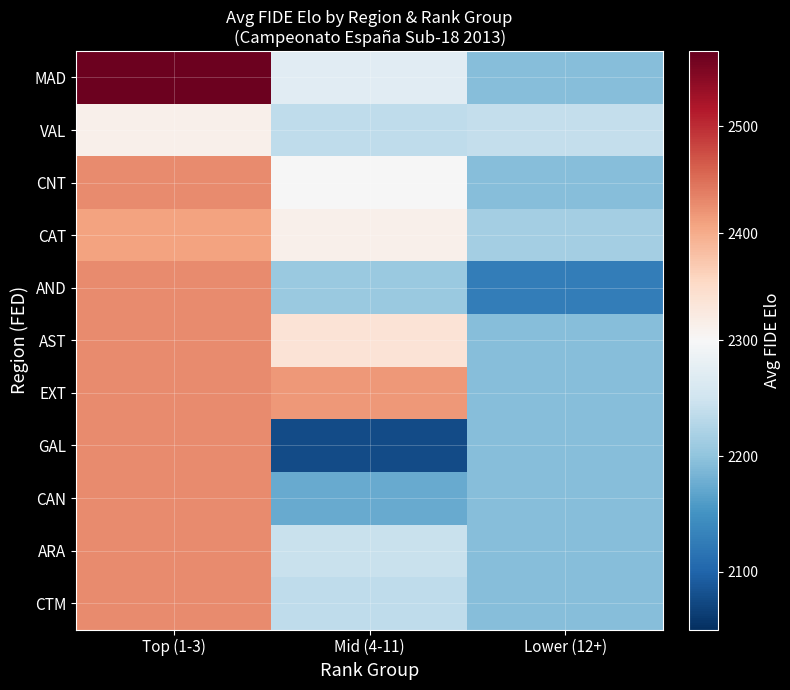

Reading right to left, transcribe all the data shown in this chart.

MAD: Lower (12+)=2194.3	Mid (4-11)=2271.0	Top (1-3)=2564.0
VAL: Lower (12+)=2240.0	Mid (4-11)=2236.5	Top (1-3)=2314.0
CNT: Lower (12+)=2194.3	Mid (4-11)=2299.0	Top (1-3)=2428.7
CAT: Lower (12+)=2216.0	Mid (4-11)=2313.5	Top (1-3)=2408.0
AND: Lower (12+)=2127.0	Mid (4-11)=2208.0	Top (1-3)=2428.7
AST: Lower (12+)=2194.3	Mid (4-11)=2336.0	Top (1-3)=2428.7
EXT: Lower (12+)=2194.3	Mid (4-11)=2418.0	Top (1-3)=2428.7
GAL: Lower (12+)=2194.3	Mid (4-11)=2076.0	Top (1-3)=2428.7
CAN: Lower (12+)=2194.3	Mid (4-11)=2174.0	Top (1-3)=2428.7
ARA: Lower (12+)=2194.3	Mid (4-11)=2244.0	Top (1-3)=2428.7
CTM: Lower (12+)=2194.3	Mid (4-11)=2236.0	Top (1-3)=2428.7